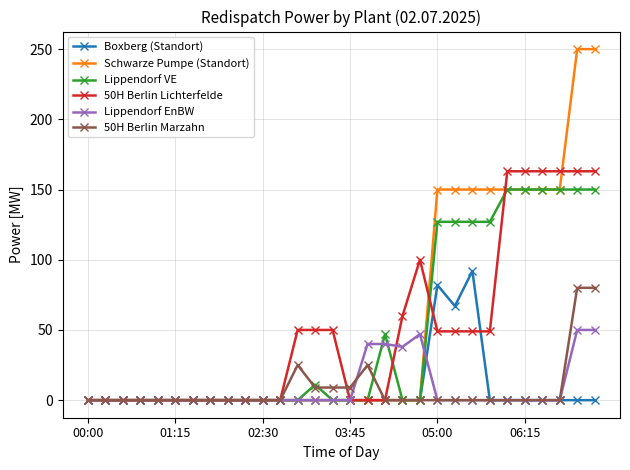

True or false: 50H Berlin Marzahn has more than 1 interior local peaks.

True